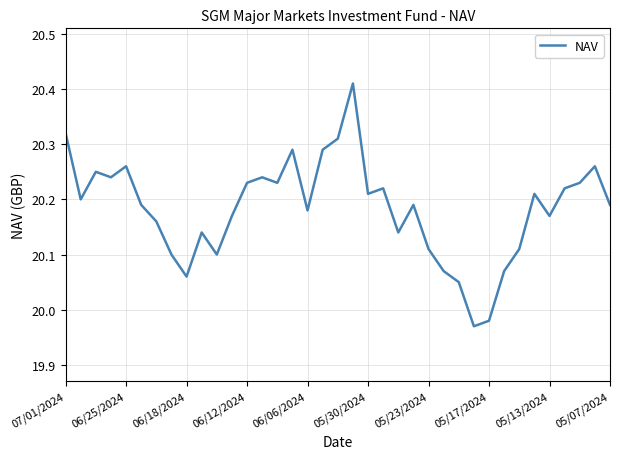

What is the difference between the maximum and minimum values?

0.4